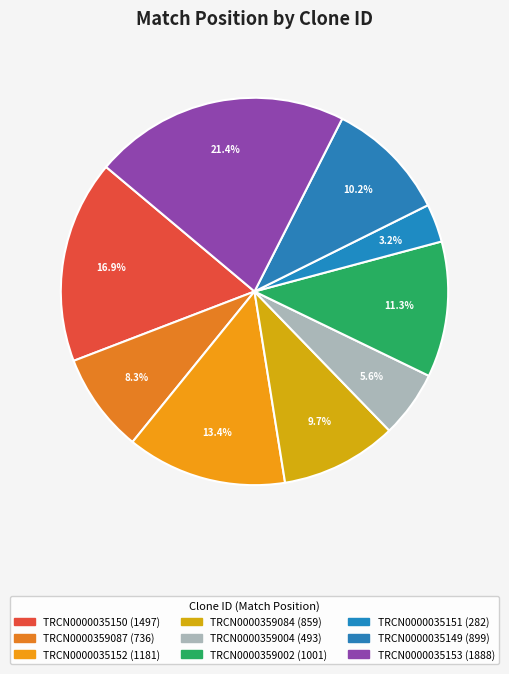

Count the number of slices in the pie.

9